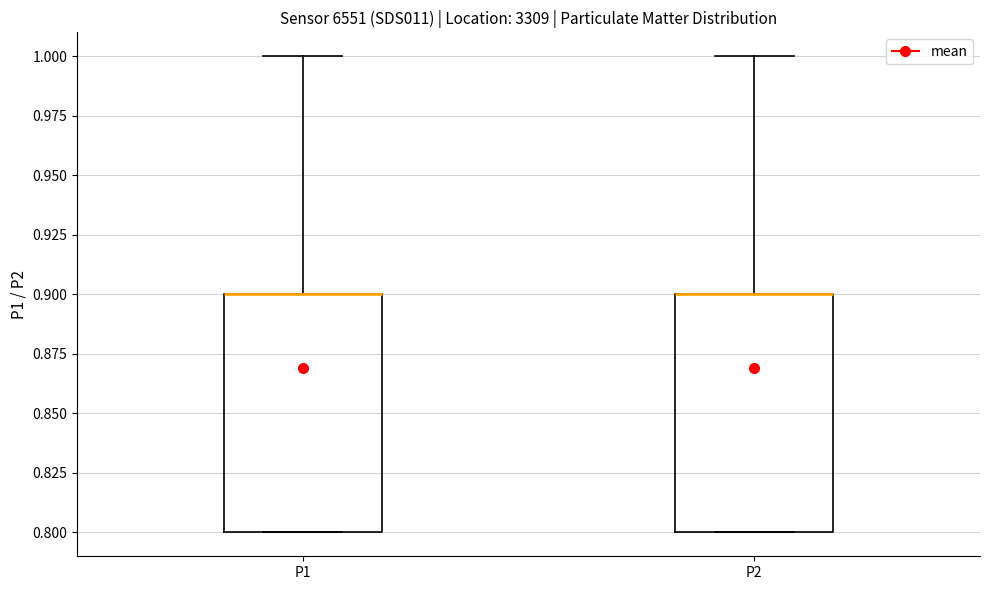

Where does the upper whisker of the box for P2 end on the y-axis? The values are not printed on the chart, so give them approximately, as read against the axis.

1.0